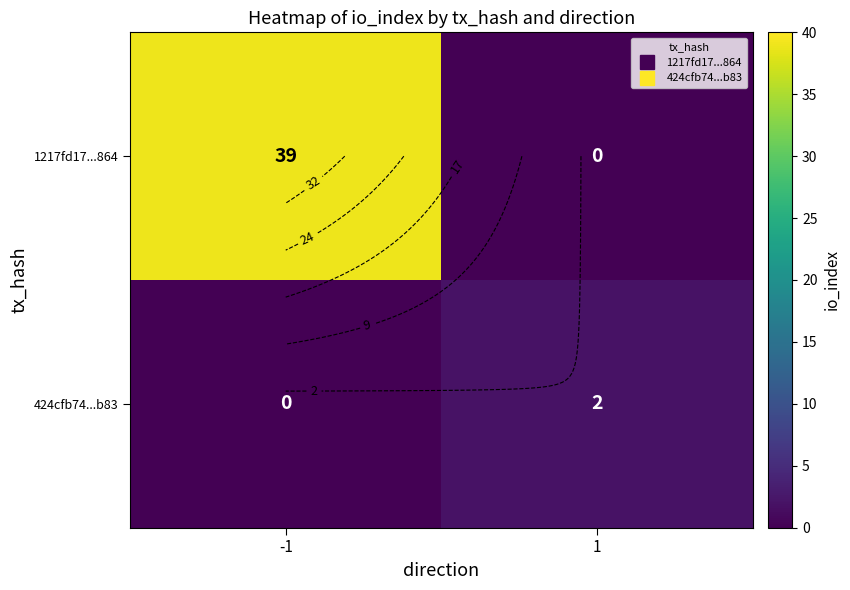

Which series has the widest spread of values?

1217fd17...864